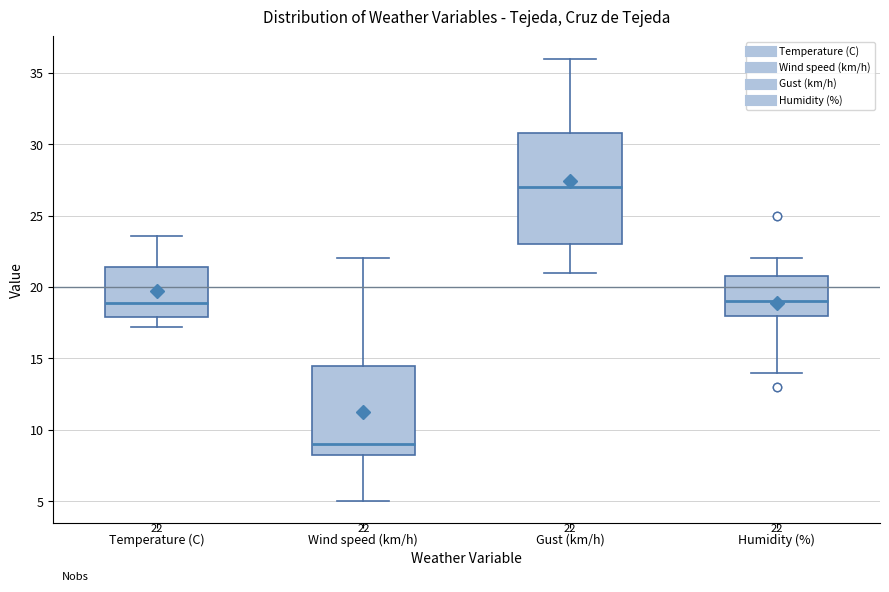

Which box has the lowest median line?

Wind speed (km/h)